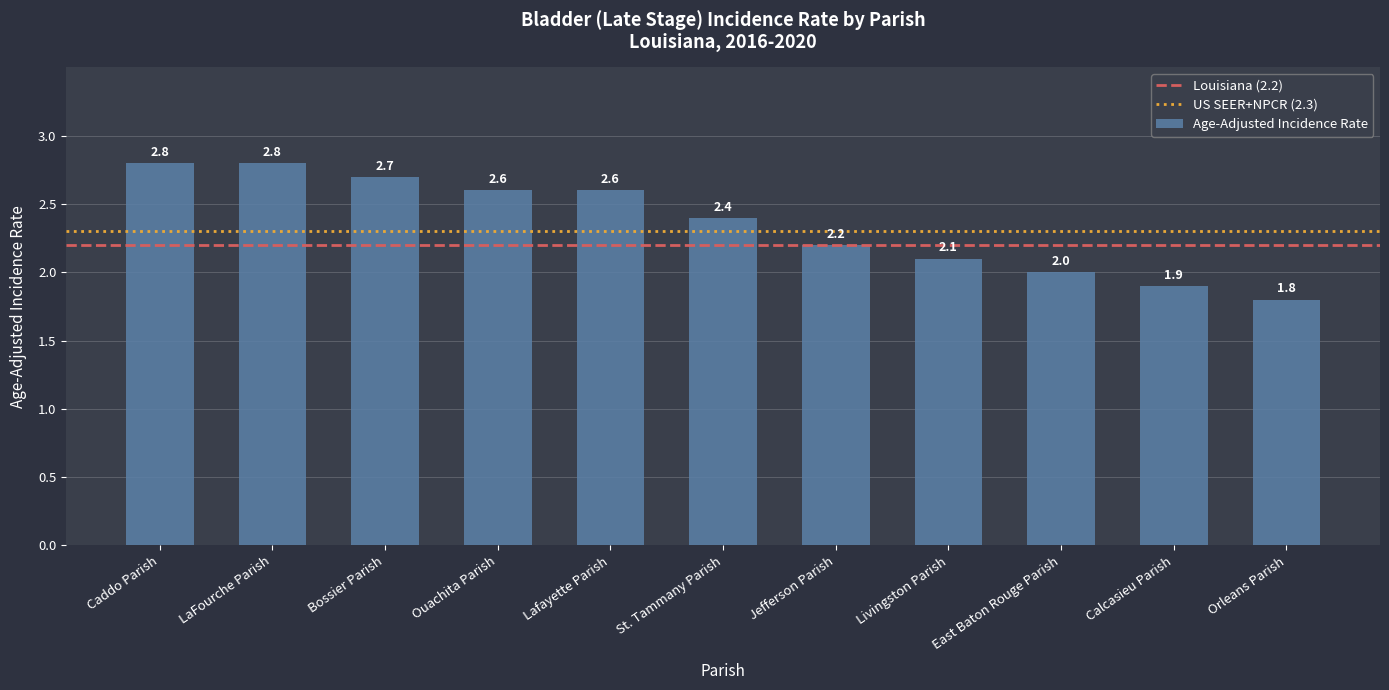

What is the label of the 4th bar from the left?

Ouachita Parish